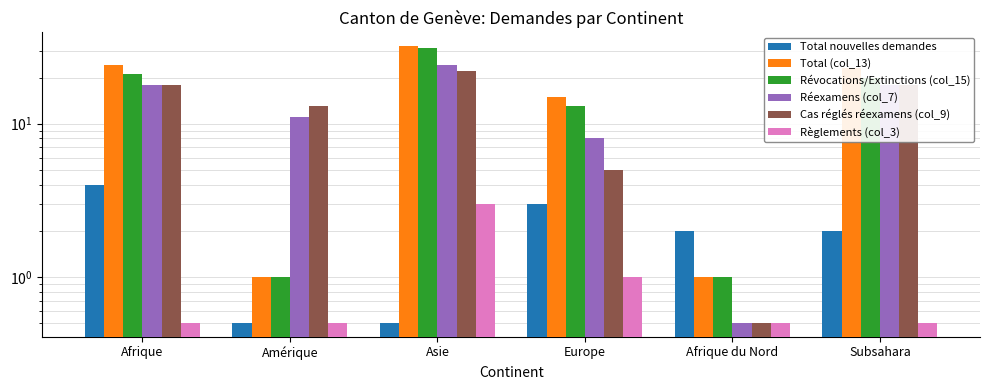

What is the difference between the second highest and second lowest values in the Total (col_13) series?

23.0